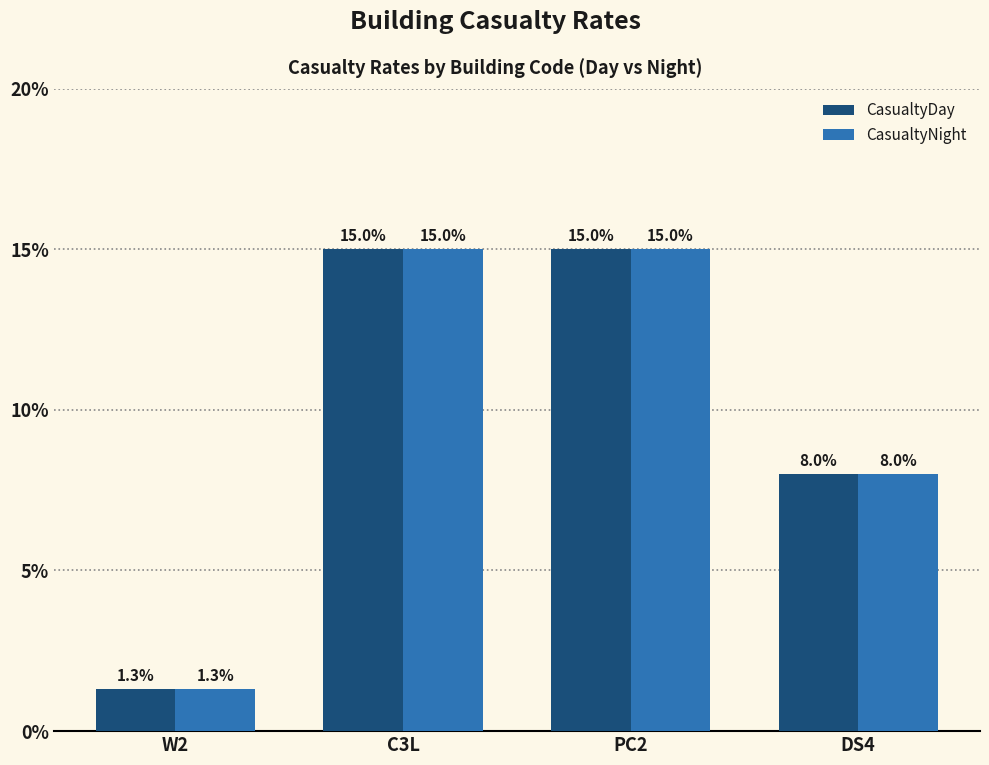

Does the chart contain stacked bars?

No